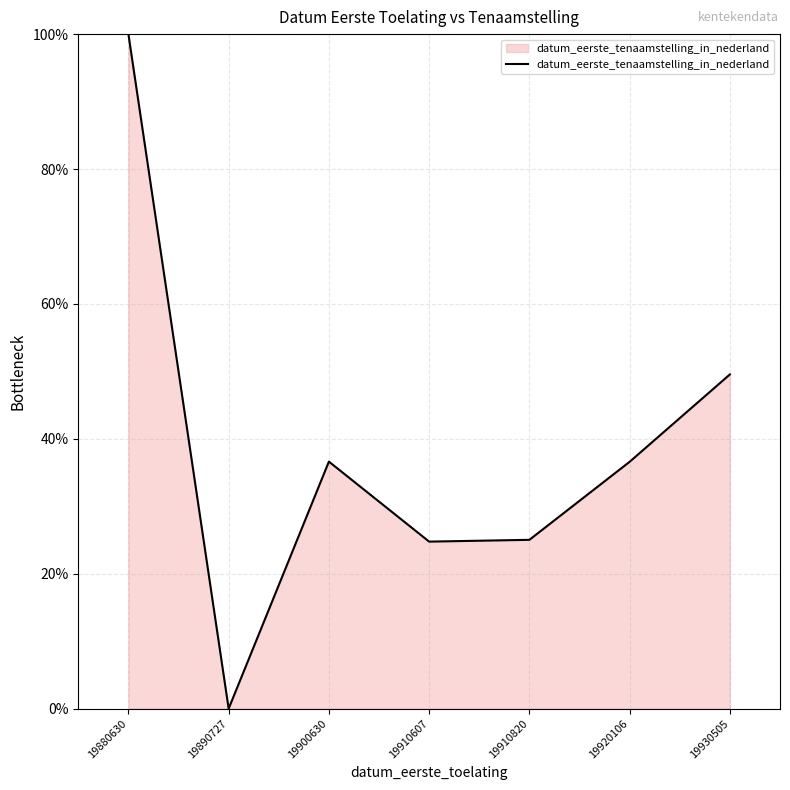

What value does the data have at 19880630?

100.0